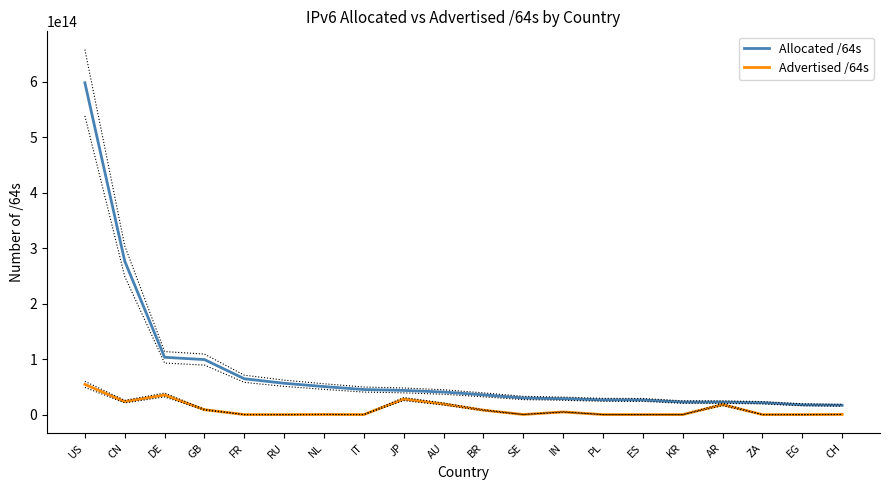

What is the maximum value shown in the chart?

598265114984448